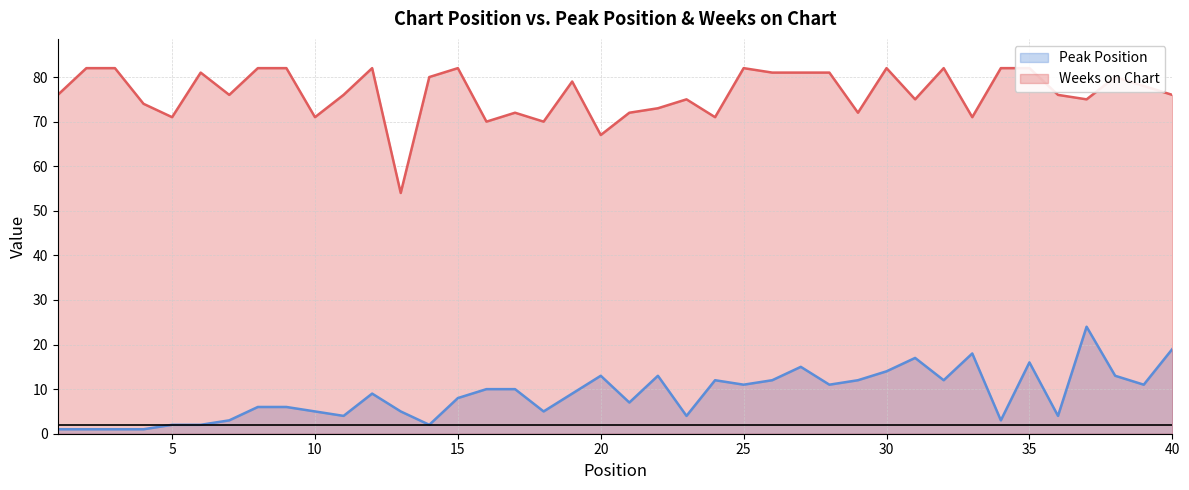

How many interior local peaks does the Weeks on Chart series have?

10